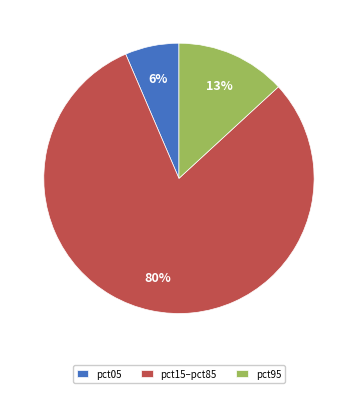

To the nearest percent, what is the difference between the pct95 and pct05 slice percentages?

7%